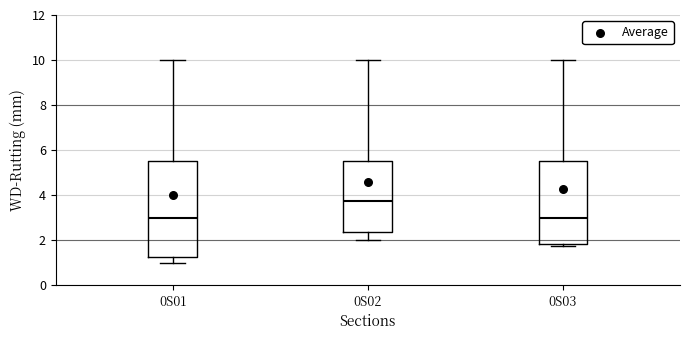

Reading left to right, transcribe this box plot: for each box, give where its median line is, the range the box spans, and where its two whiskers end, as read against the y-axis. The values are not printed on the chart, so give them approximately, as read against the axis.

0S01: median 3.0, box 1.2 to 5.6, whiskers 1.0 to 10.0
0S02: median 3.8, box 2.4 to 5.6, whiskers 2.0 to 10.0
0S03: median 3.0, box 1.8 to 5.6, whiskers 1.8 (just below the box's lower edge) to 10.0